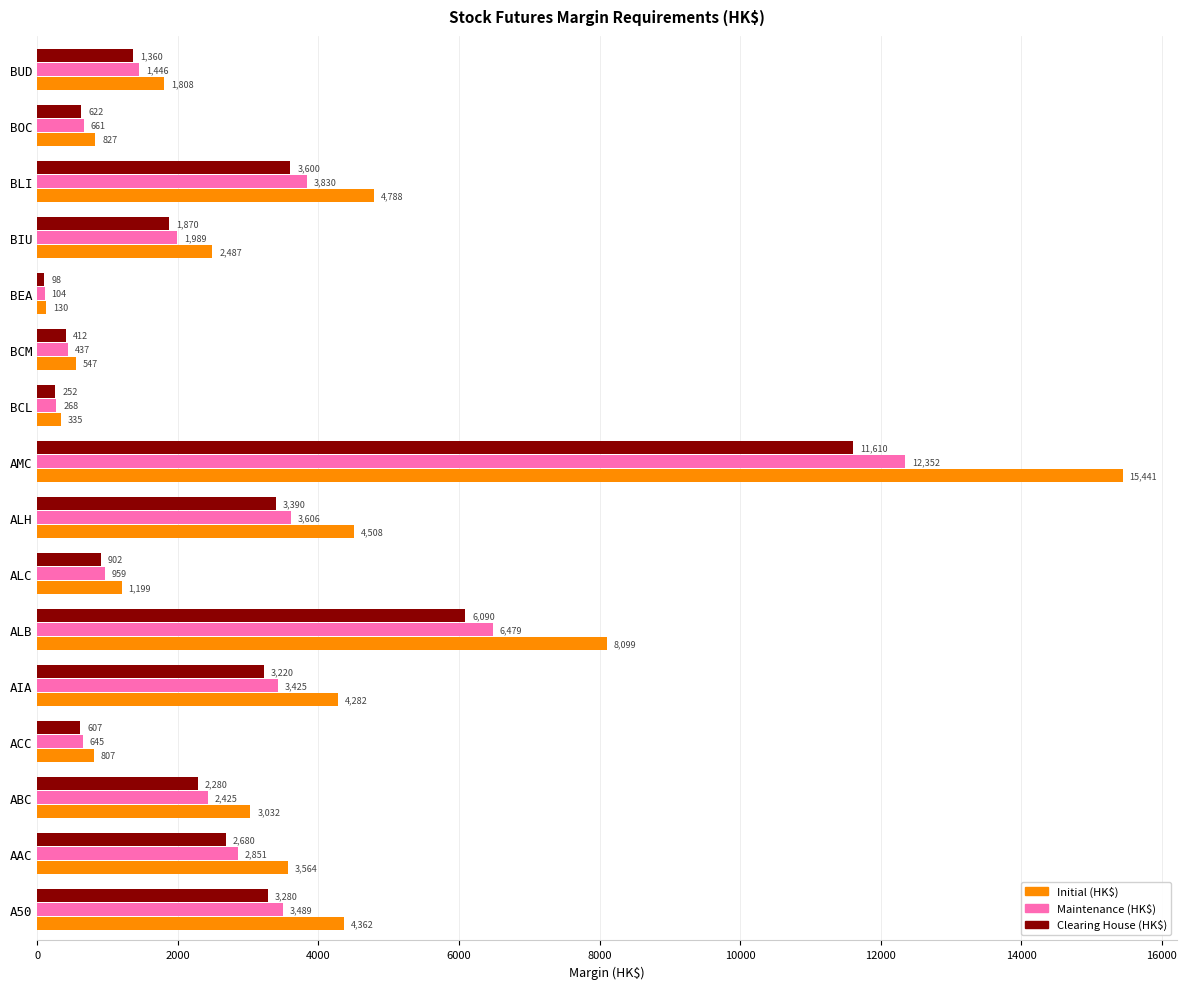

True or false: Maintenance (HK$) has a value of 2851 at AAC.

True